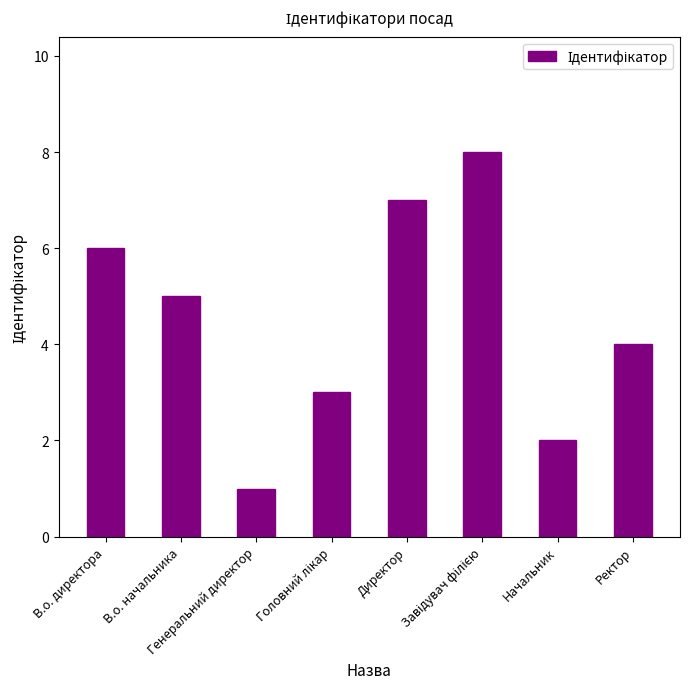

How many values are below 5?

4